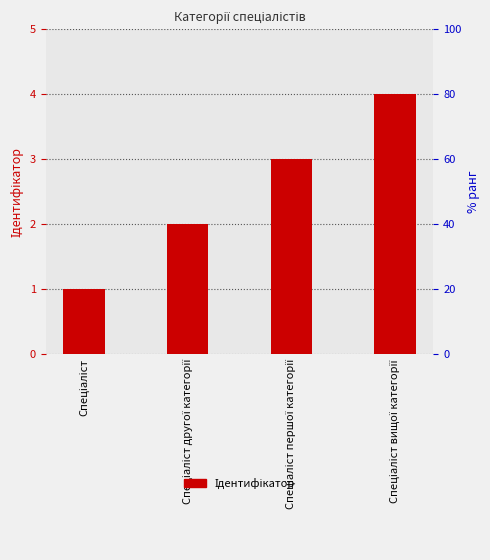

Reading left to right, transcribe all the data shown in this chart.

1	2	3	4